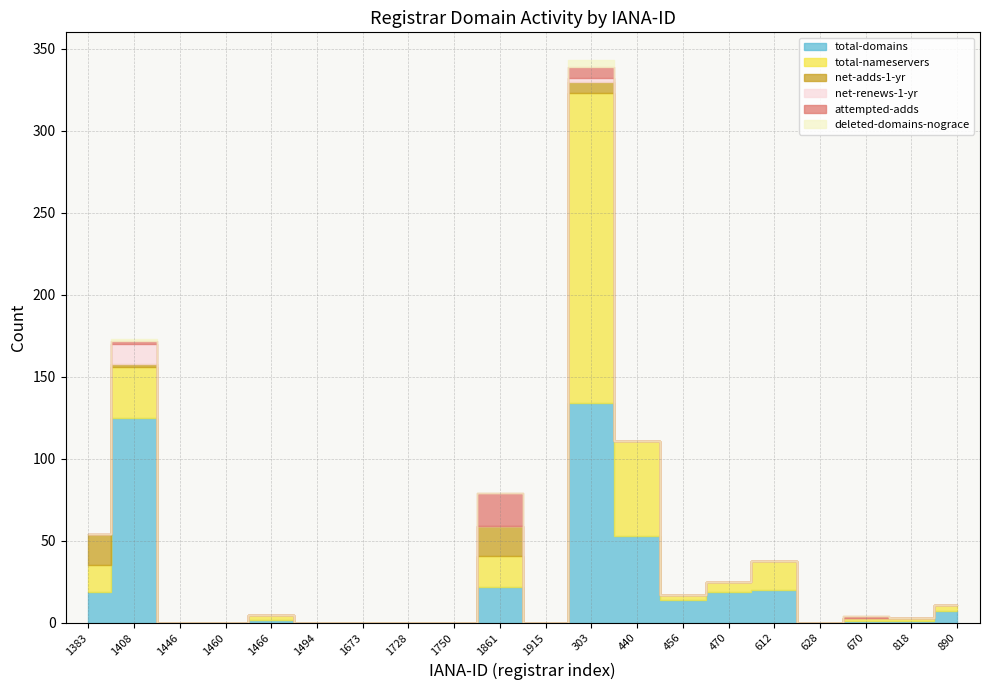

How many lines are shown in the chart?

6